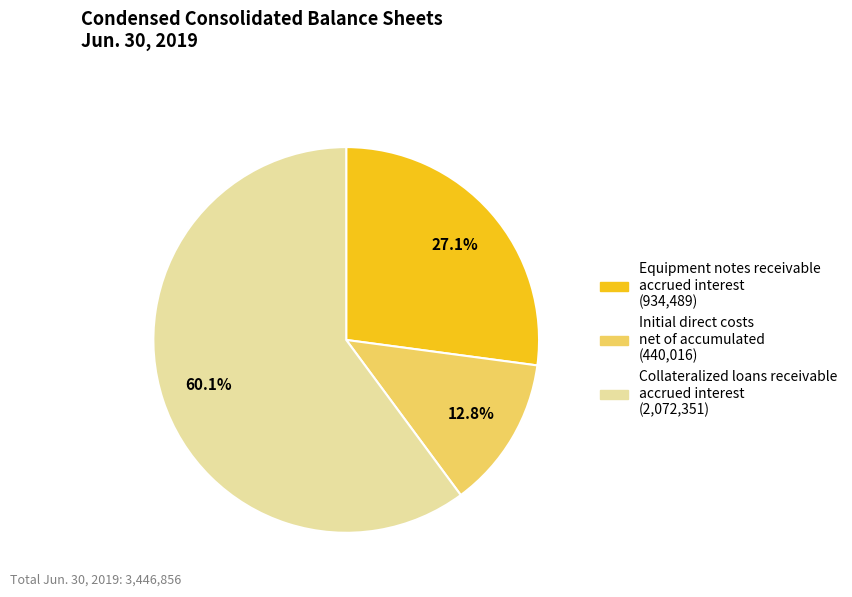

To the nearest percent, what is the difference between the largest and smallest slice percentages?

47%